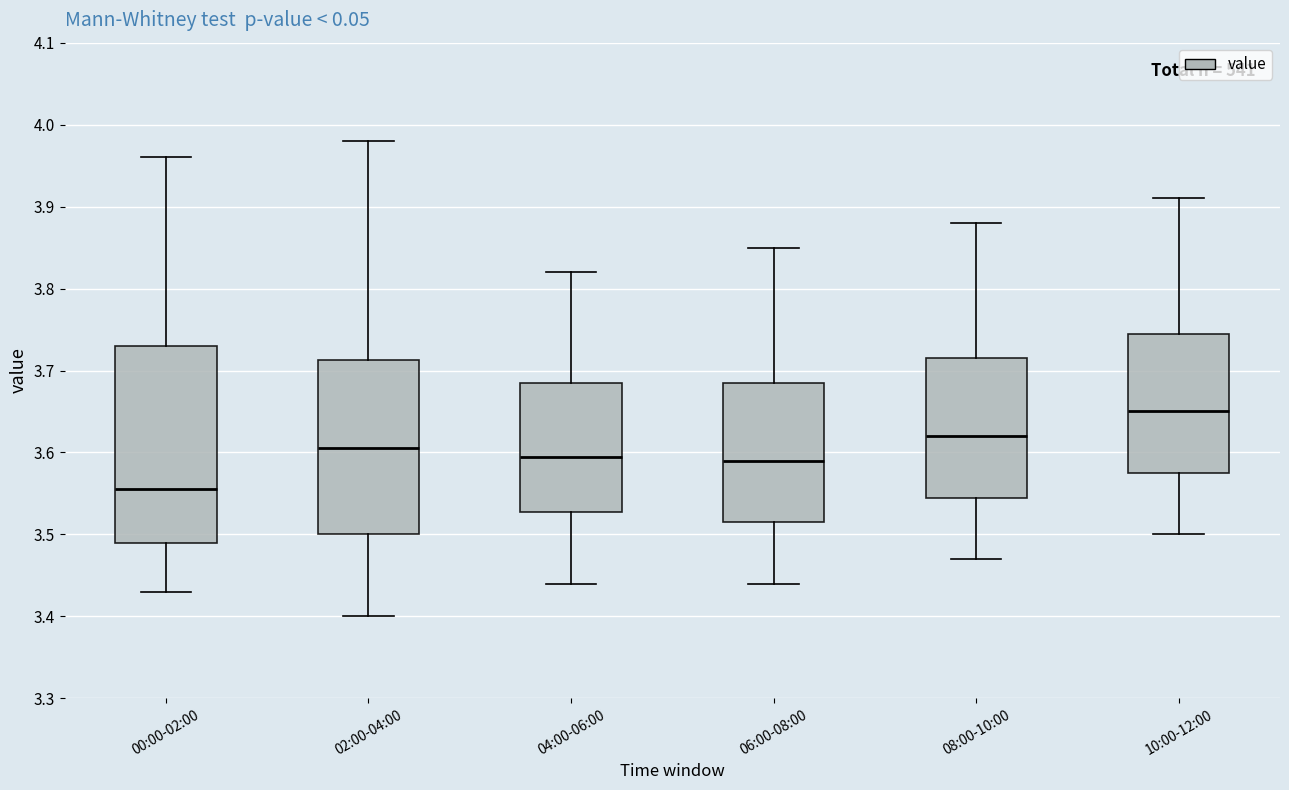

Which box is the tallest, from its lower edge to its upper edge?

00:00-02:00